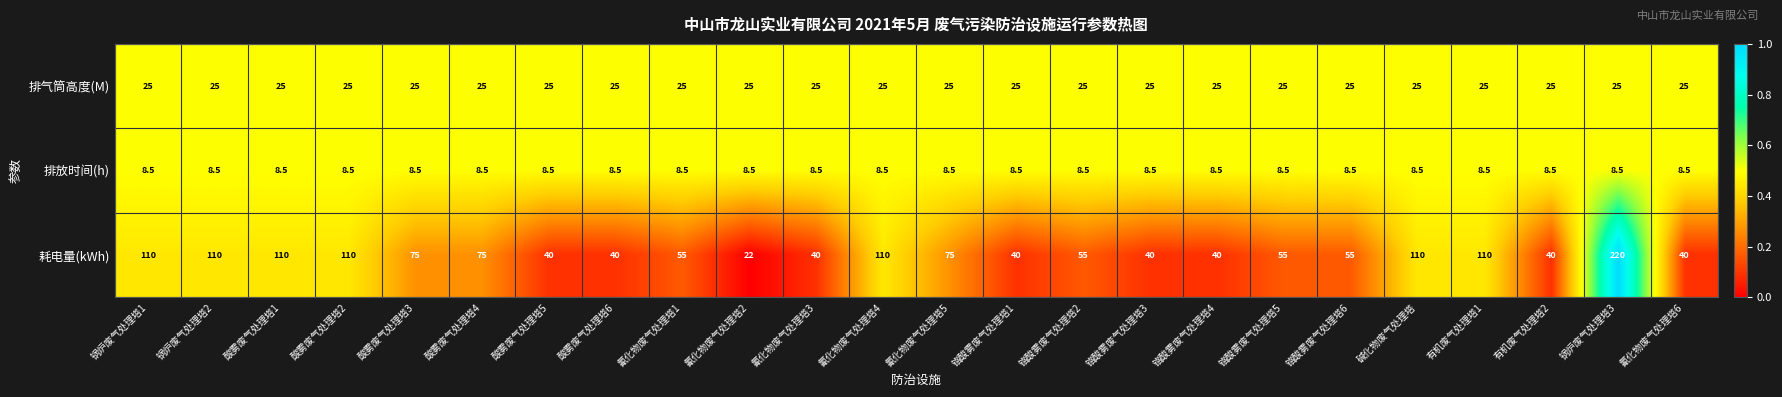

Which series has the largest total across all categories?

耗电量(kWh)